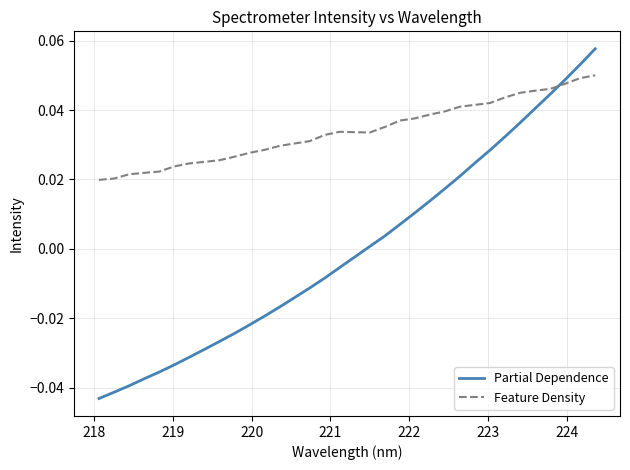

List the series in order of their peak value, highest first.

Partial Dependence, Feature Density